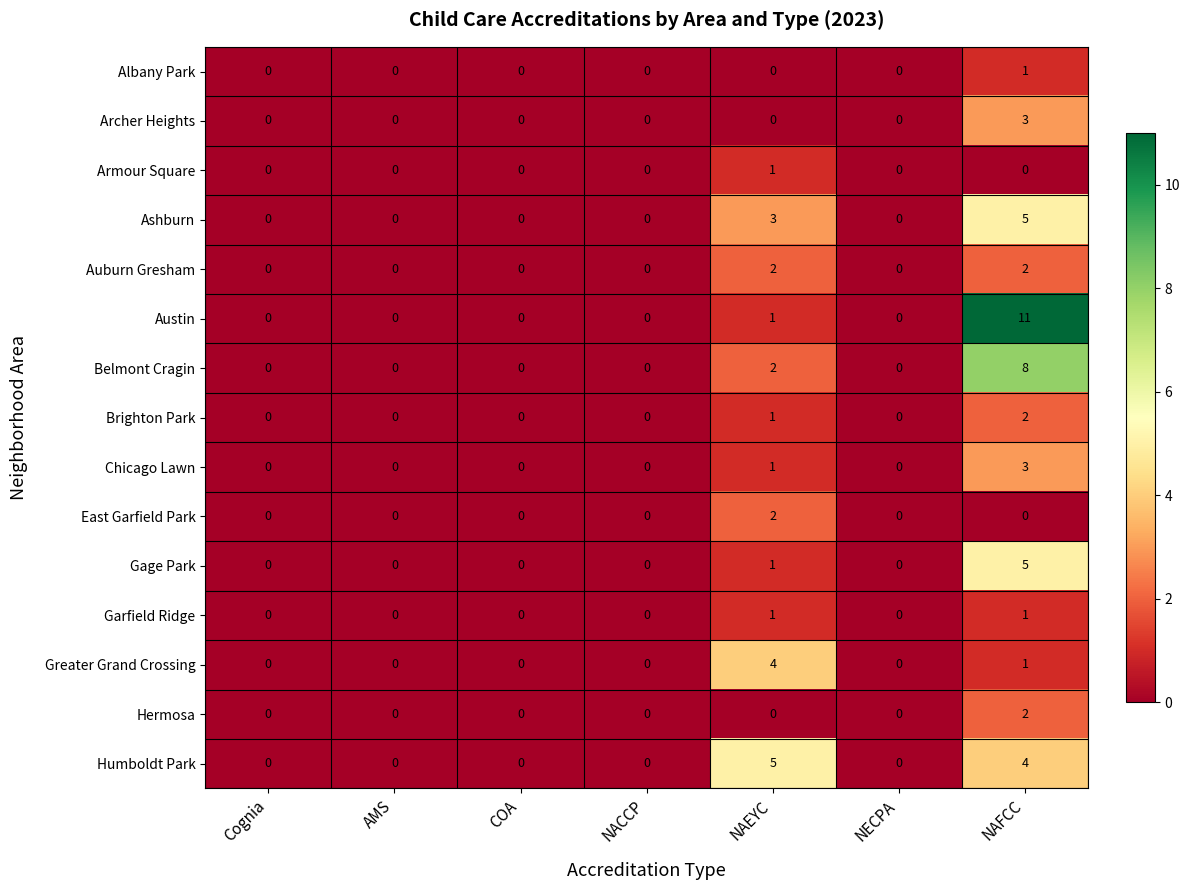

At which category is the sum across all series the highest?

NAFCC